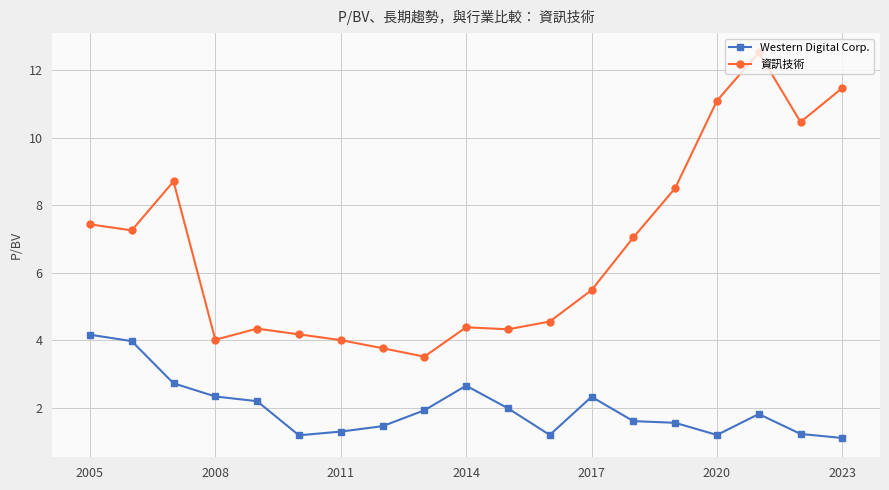

True or false: Western Digital Corp. has more than 1 interior local peaks.

True